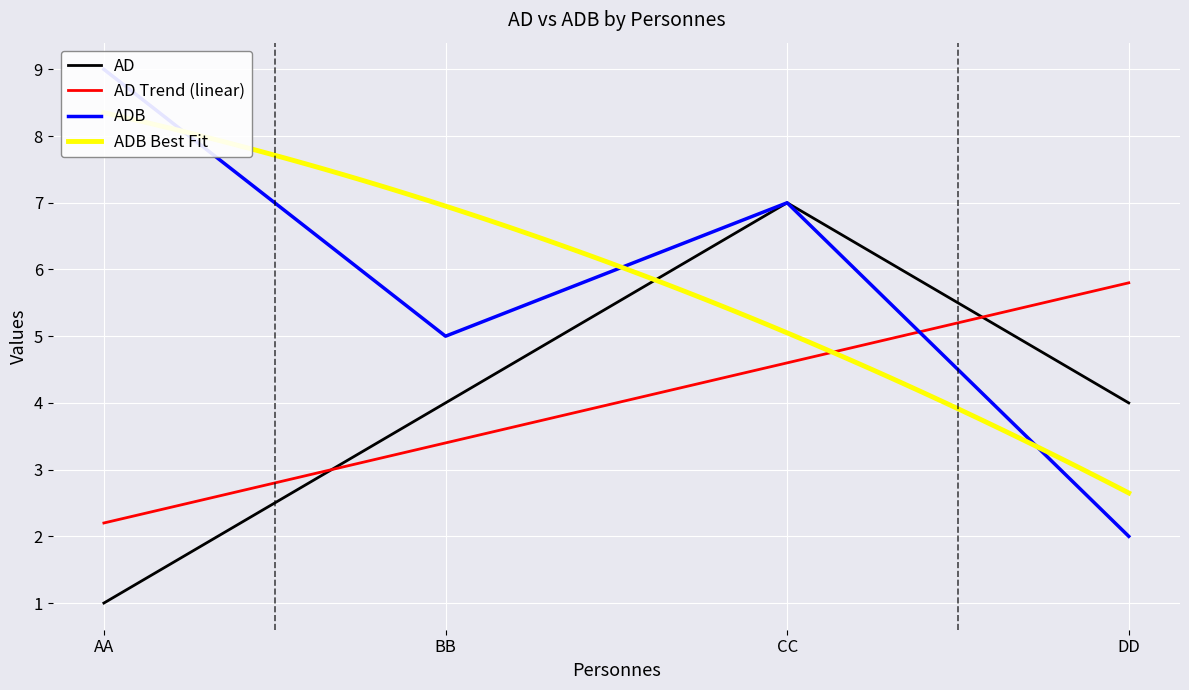

At which category is the sum across all series the highest?

CC